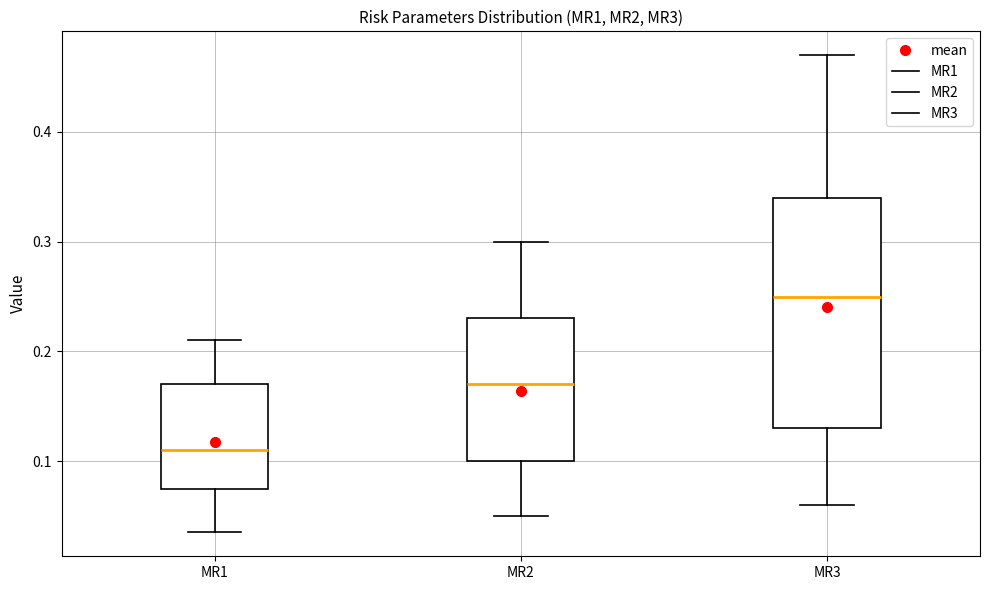

Which box has the lowest median line?

MR1